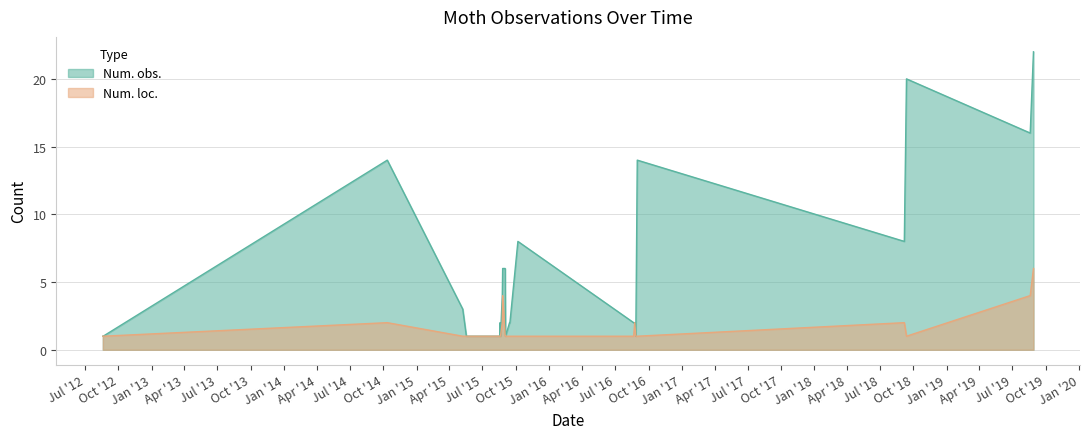

Where is the first local minimum for Num. loc.?

2018-09-12